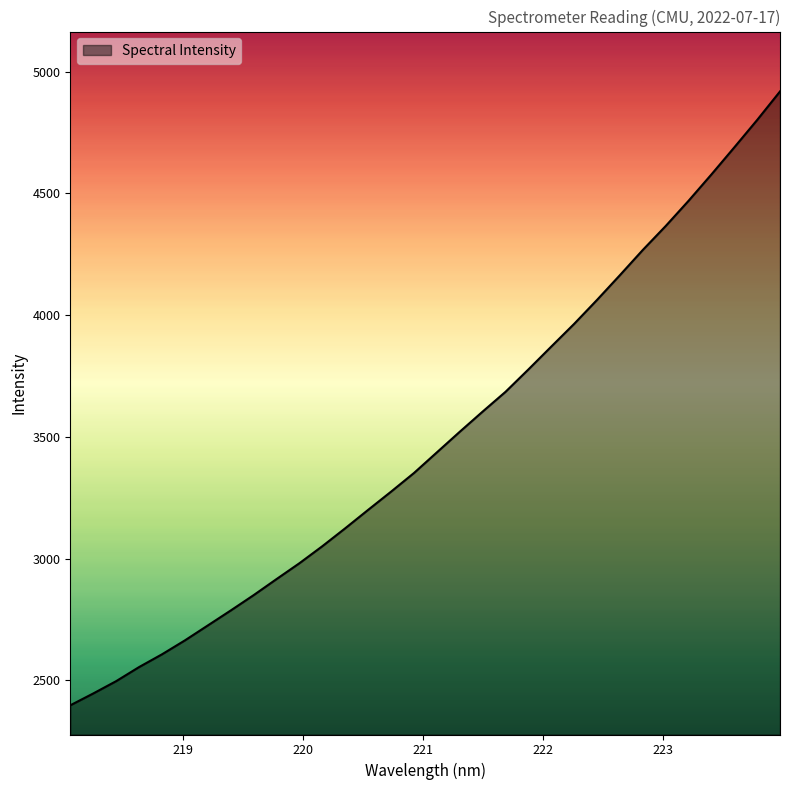

What is the smallest value displayed?

2397.5